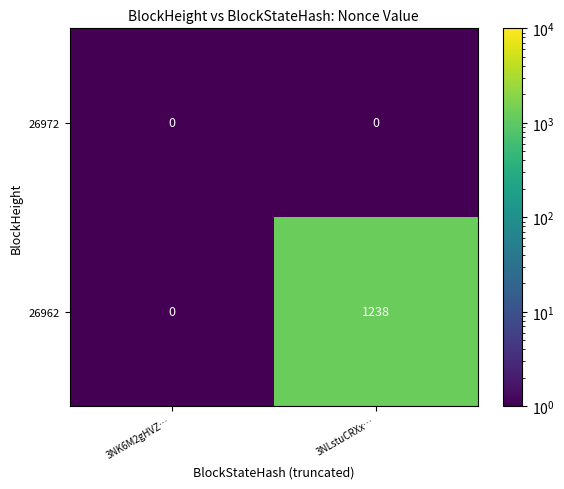

What is the approximate value of 26962 at 3NLstuCRXx…, to the nearest 100?

1200